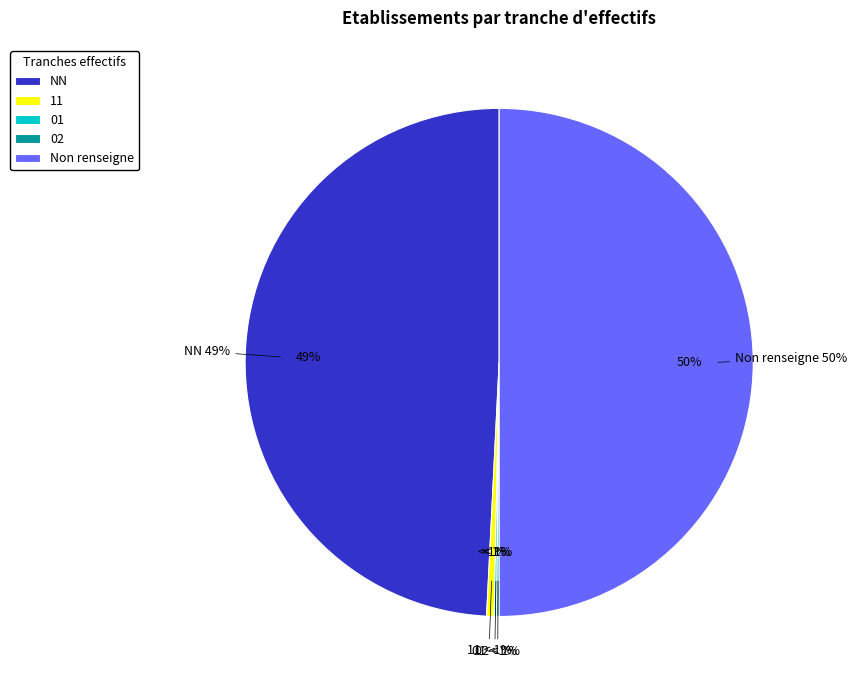

To the nearest percent, what is the difference between the NN and 02 slice percentages?

49%